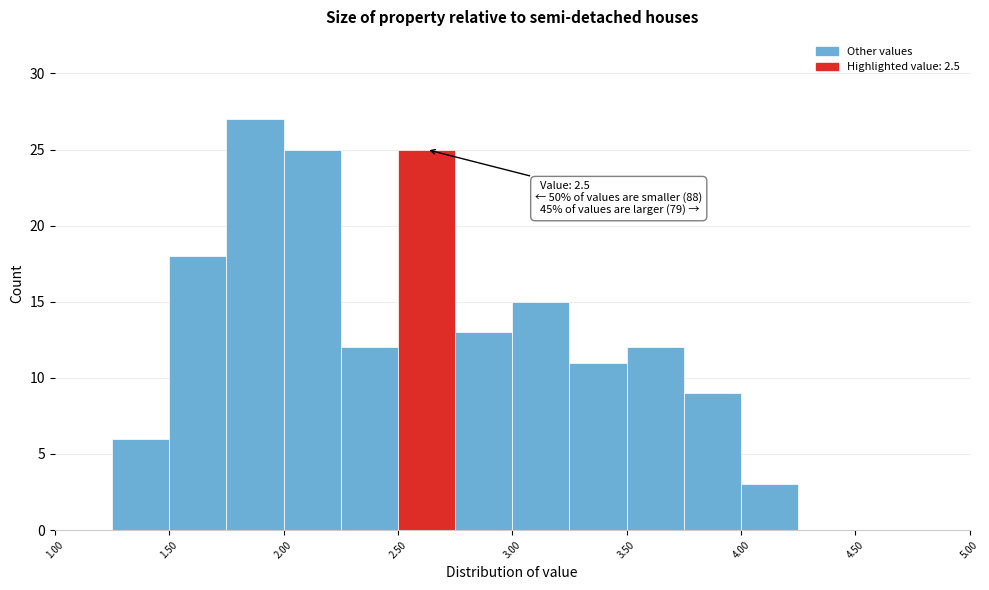

Which range on the x-axis has the tallest bar?

1.75 to 2.00